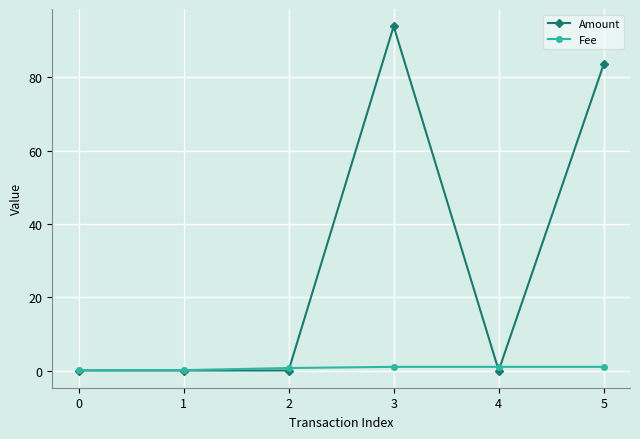

At which category is the sum across all series the highest?

3